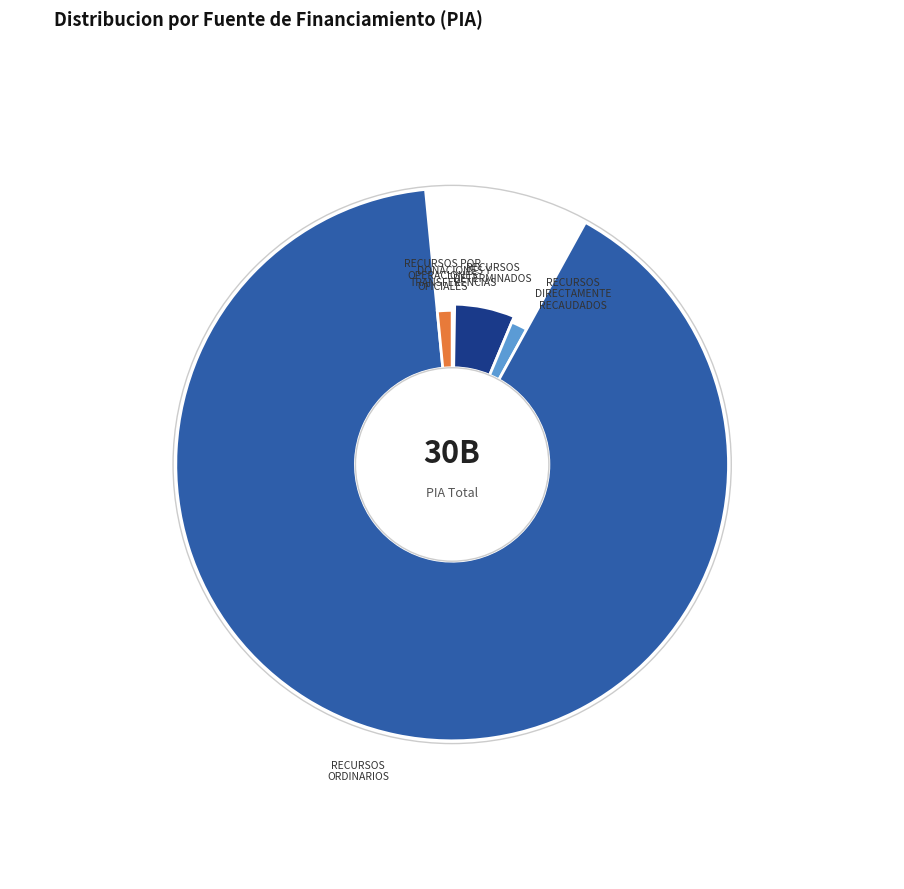

How many slices are in this pie chart?

5